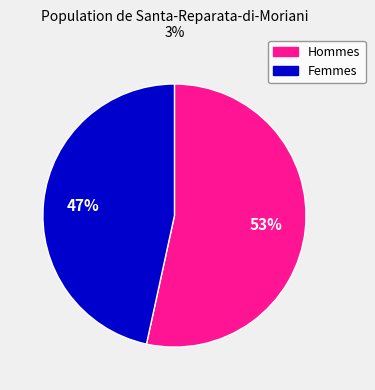

Is it true that Femmes is 47% of the pie?

True